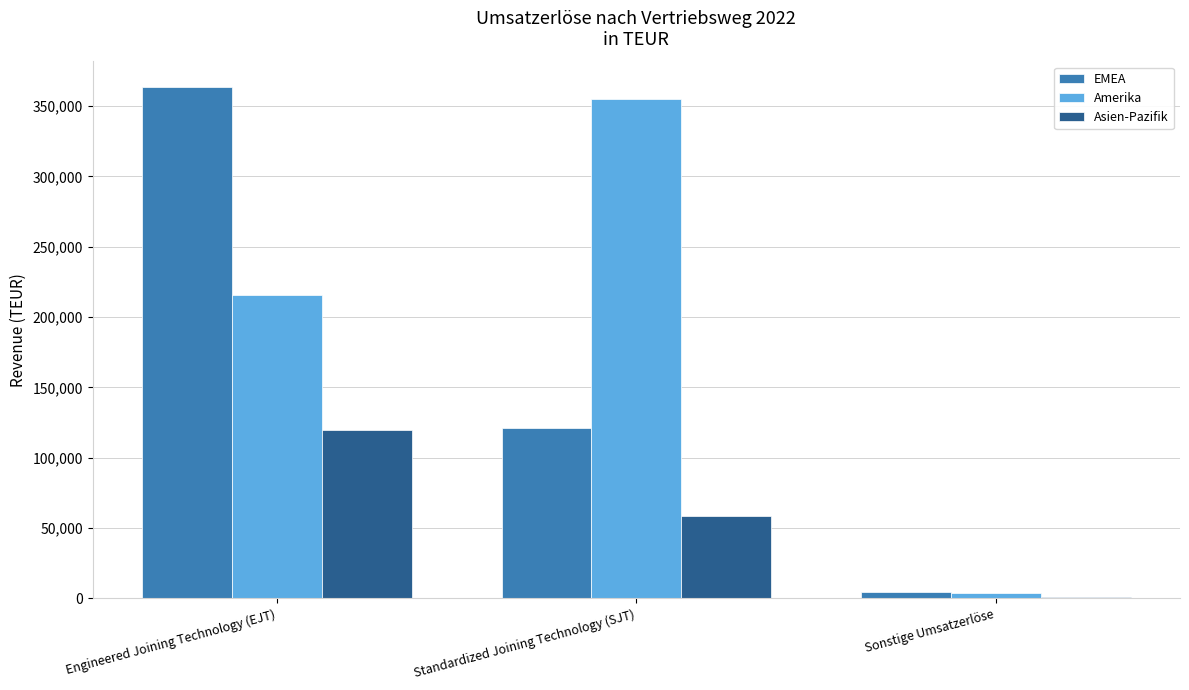

Which series changed the most between Standardized Joining Technology (SJT) and Sonstige Umsatzerlöse?

Amerika